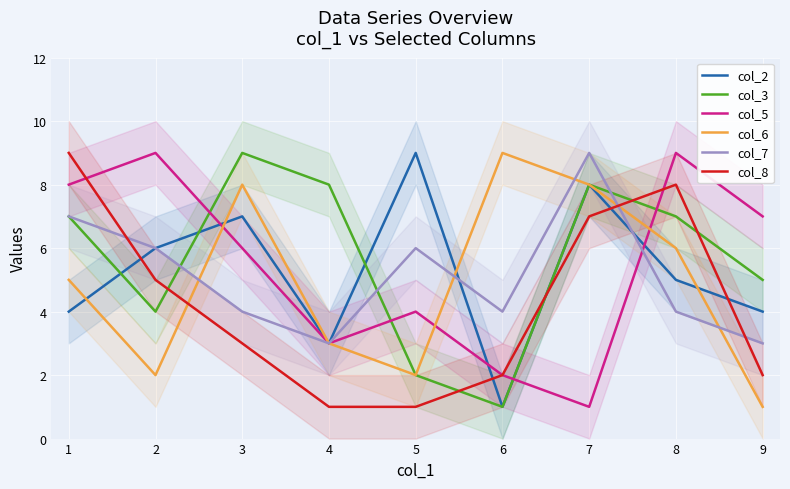

True or false: col_8 has a value of 0 at 3.

False